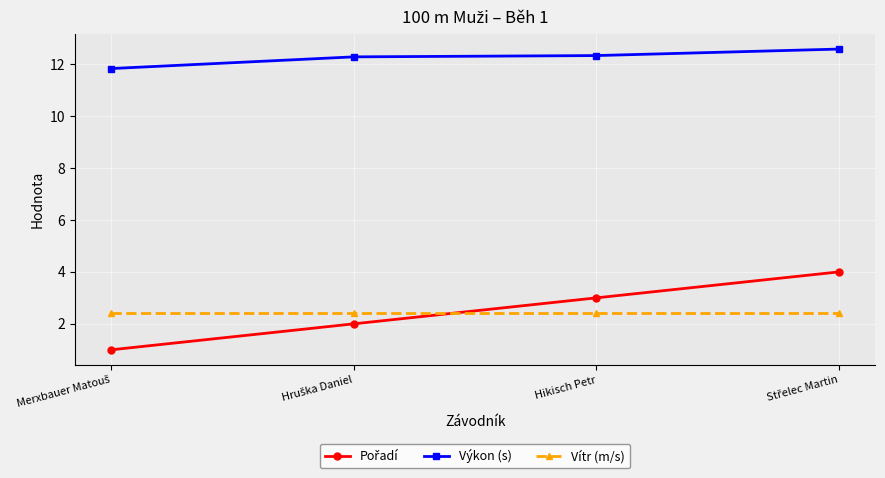

True or false: Vítr (m/s) and Výkon (s) intersect in this chart.

False